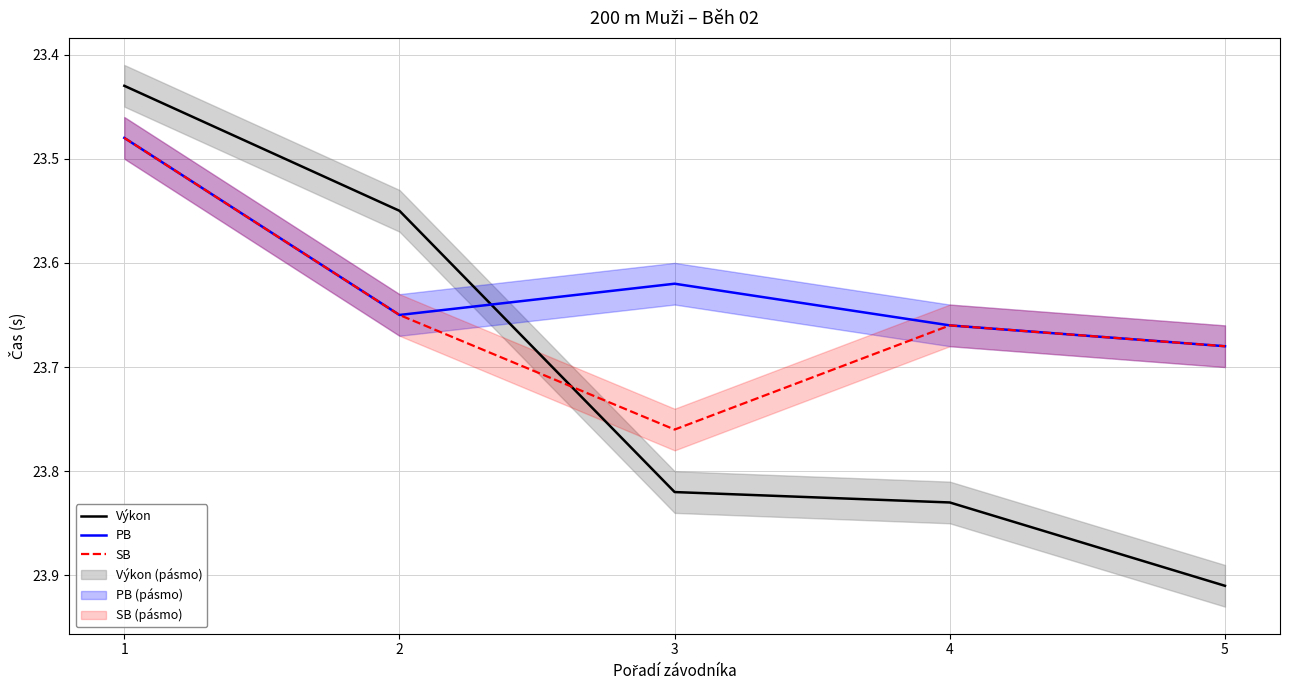

True or false: PB has more than 2 interior local peaks.

False